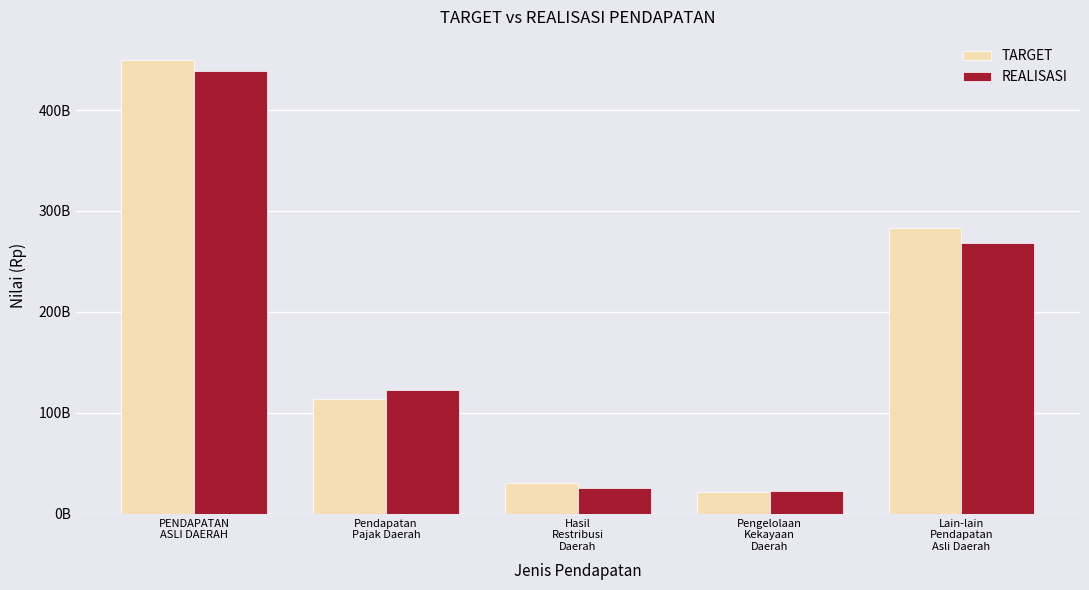

What is the label of the 2nd bar from the right?

Pengelolaan
Kekayaan
Daerah